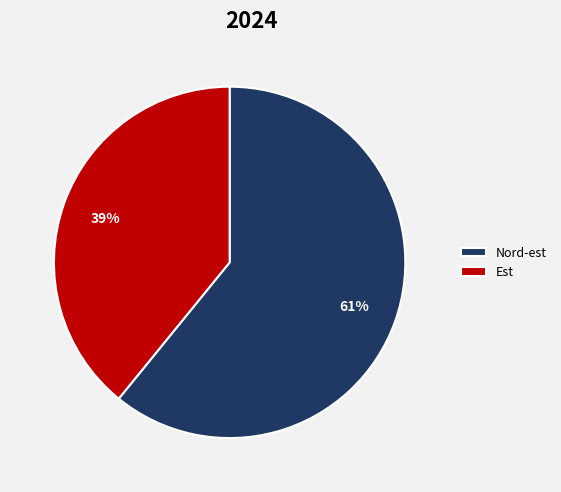

True or false: Est accounts for 39% of the total.

True